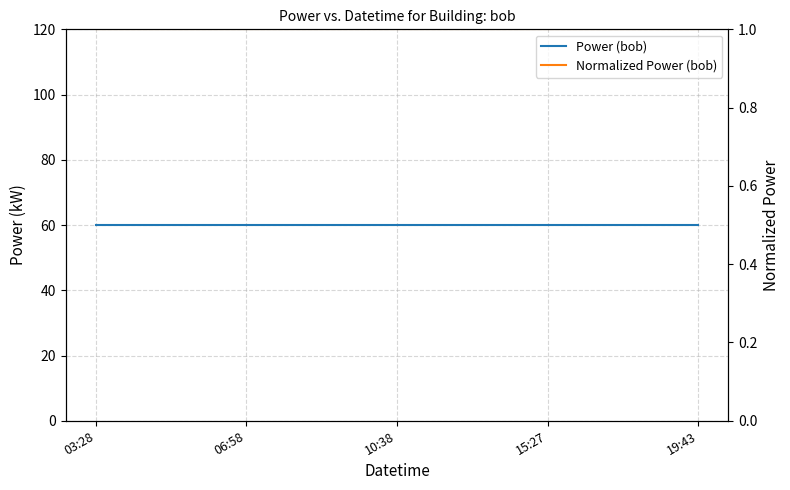

True or false: Normalized Power (bob) has more than 2 points higher than both neighbors.

False